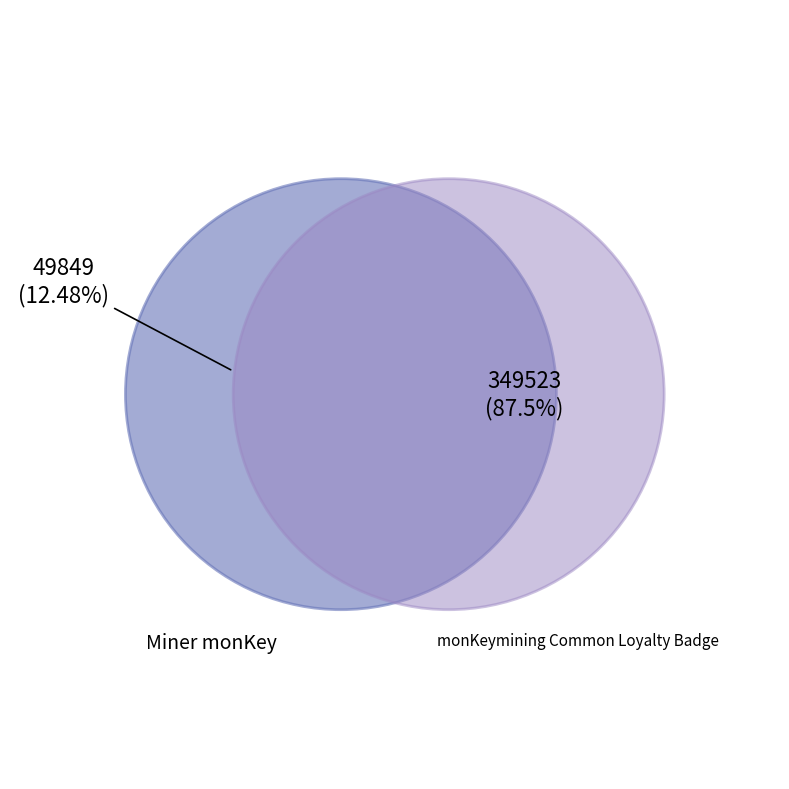

The monKeymining Common Loyalty Badge slice represents 96% of the pie. True or false?

False